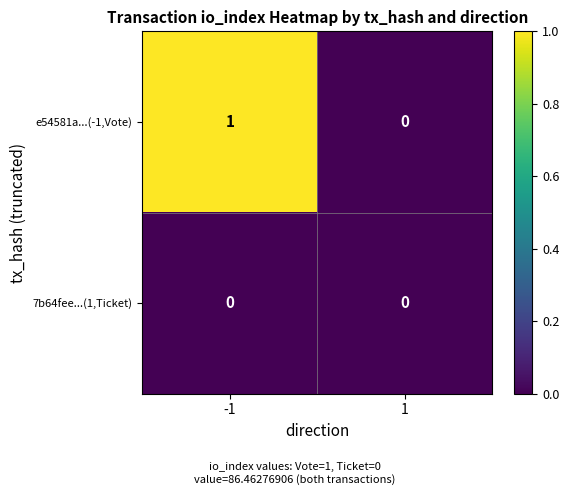

Is the value of e54581a...(-1,Vote) at -1 greater than the value of 7b64fee...(1,Ticket) at 1?

Yes